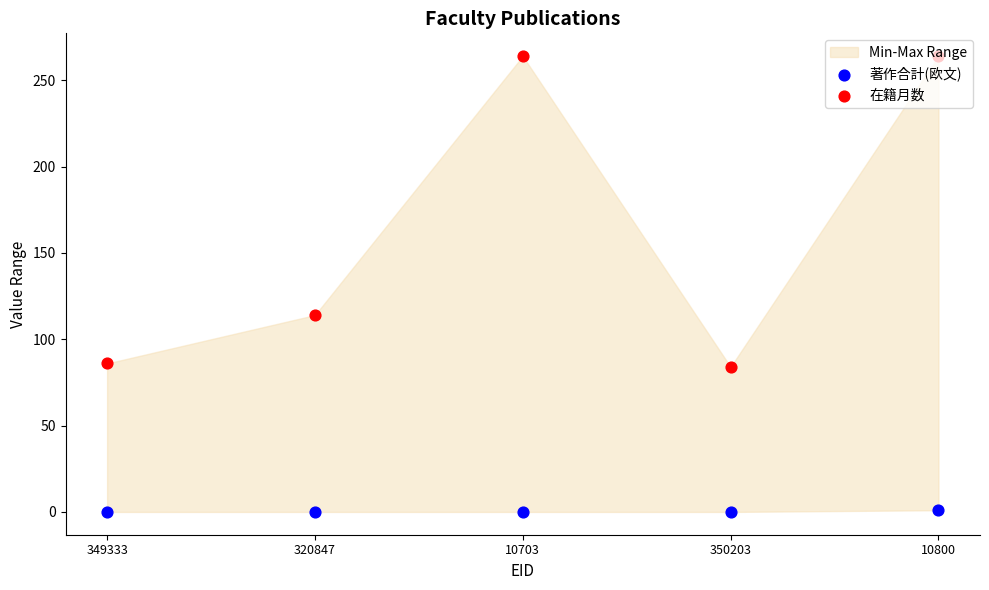

What are all the series names shown in the legend?

著作合計(欧文), 在籍月数